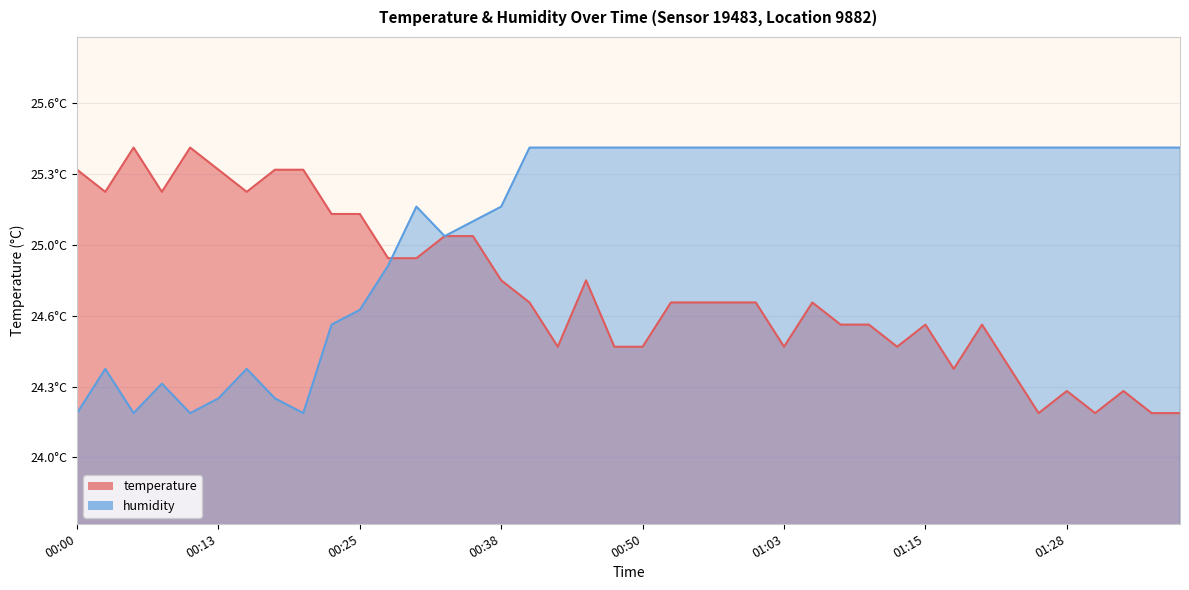

What are all the series names shown in the legend?

temperature, humidity